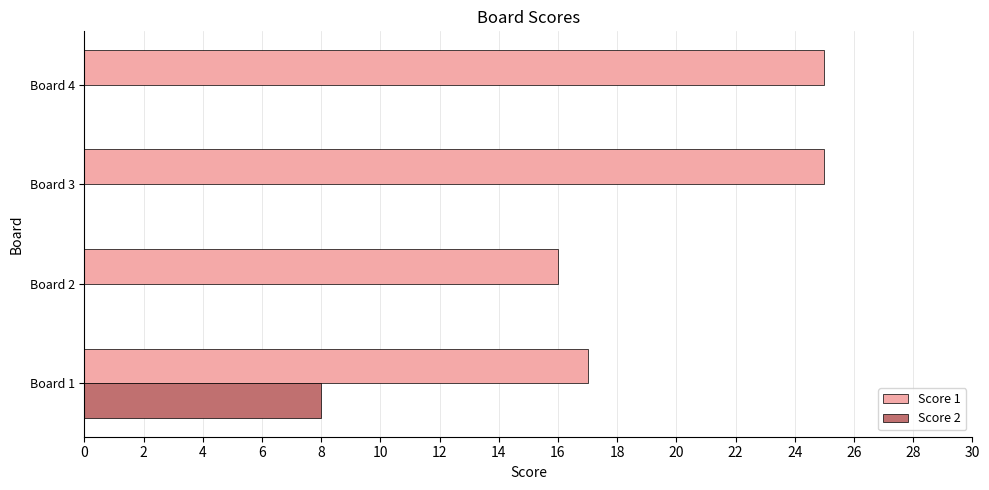

Which series changed the most between Board 1 and Board 2?

Score 2